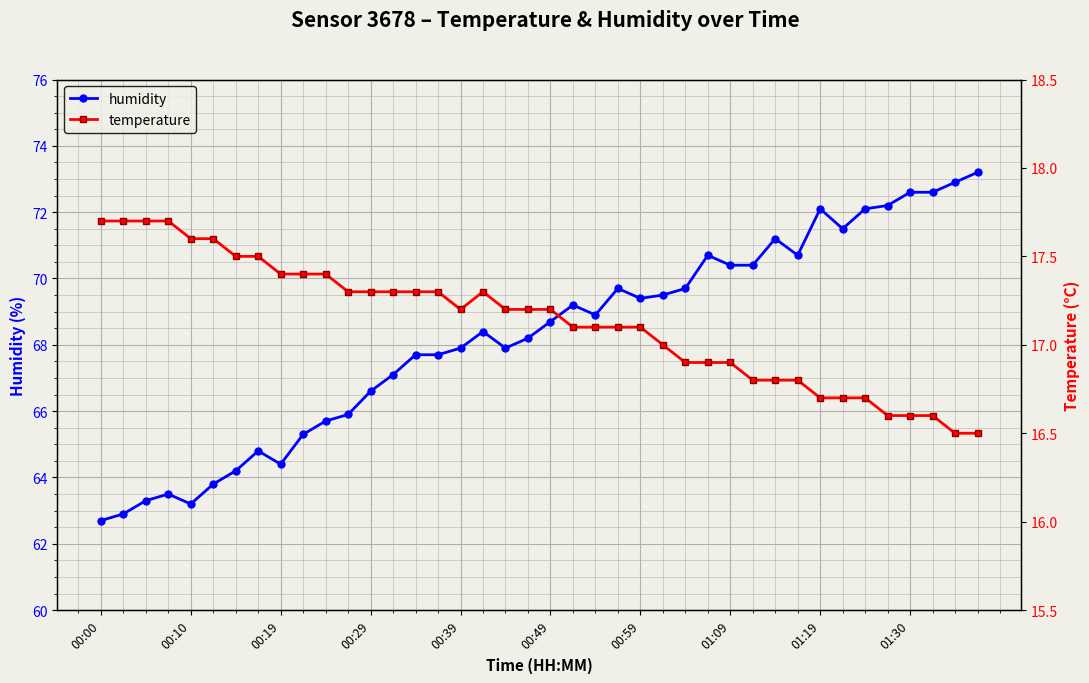

What is the label of the 30th point from the right?

10